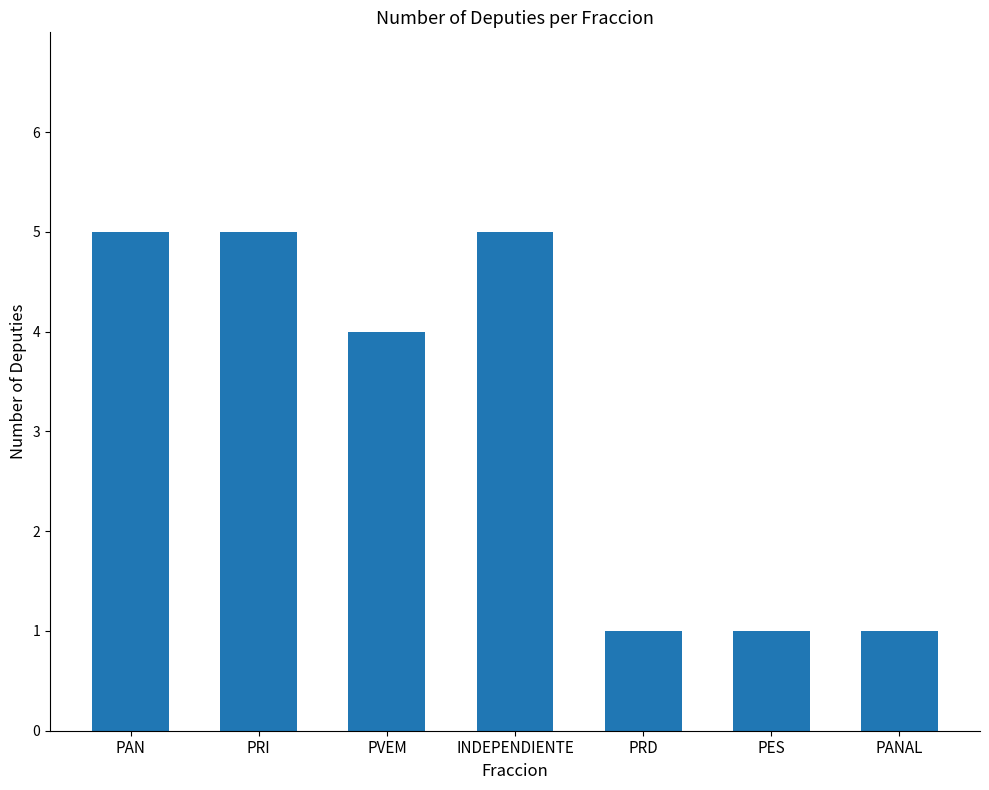

Reading left to right, what are all the values shown in this chart?

PAN=5	PRI=5	PVEM=4	INDEPENDIENTE=5	PRD=1	PES=1	PANAL=1